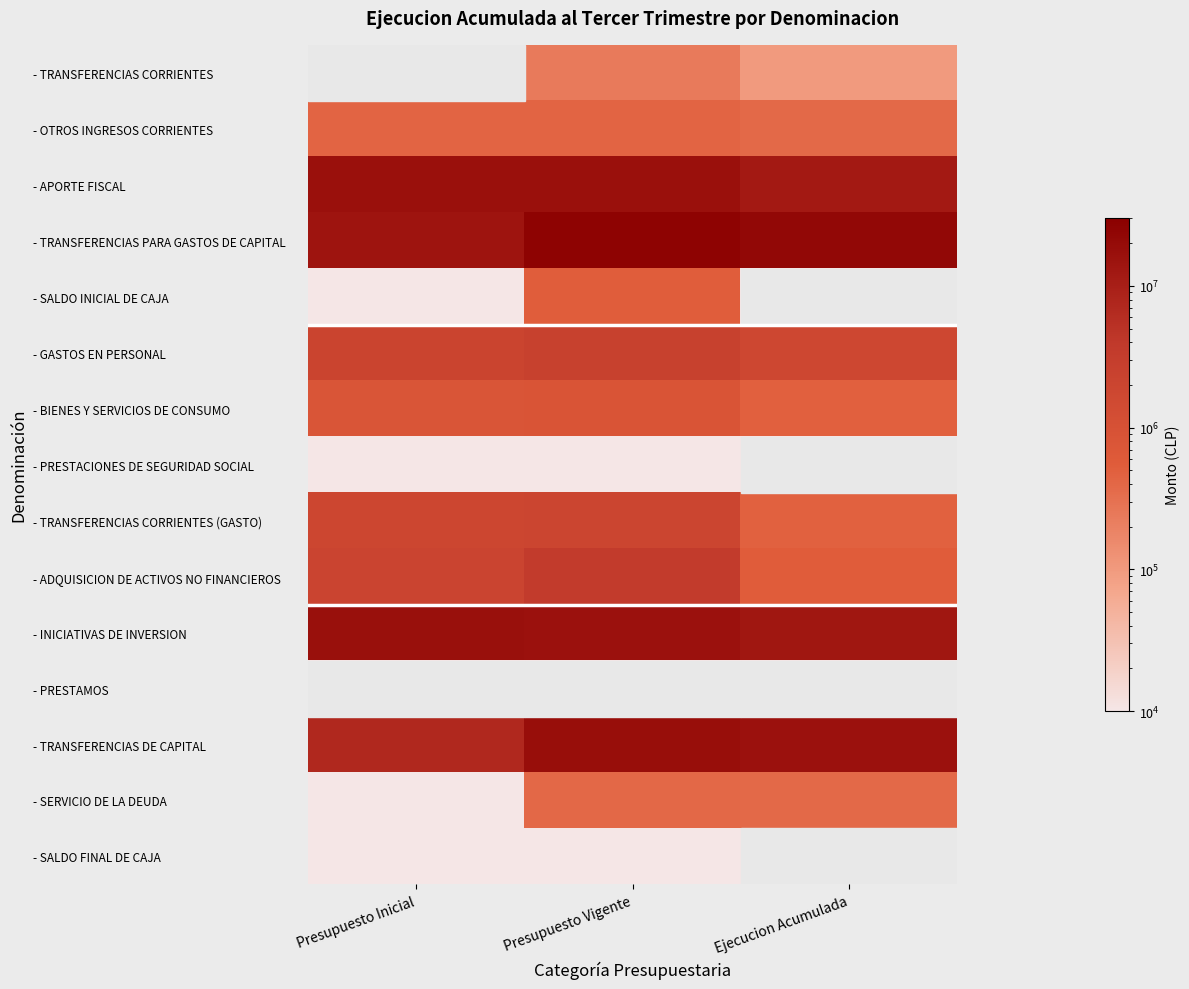

Which has a higher value, Ejecucion Acumulada or Presupuesto Inicial?

Ejecucion Acumulada